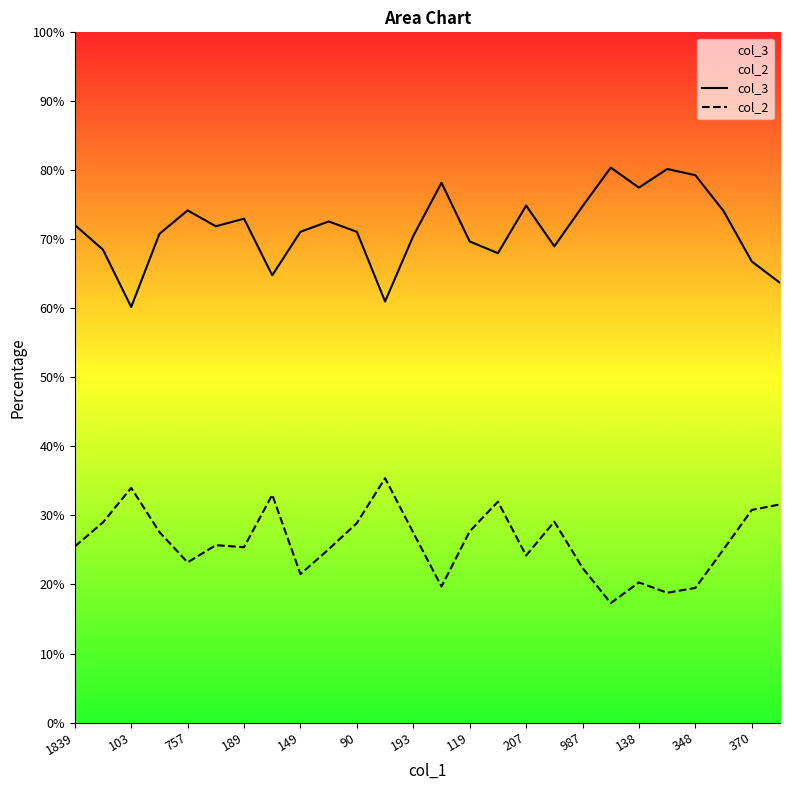

List the series in order of their overall mean, highest first.

col_3, col_2